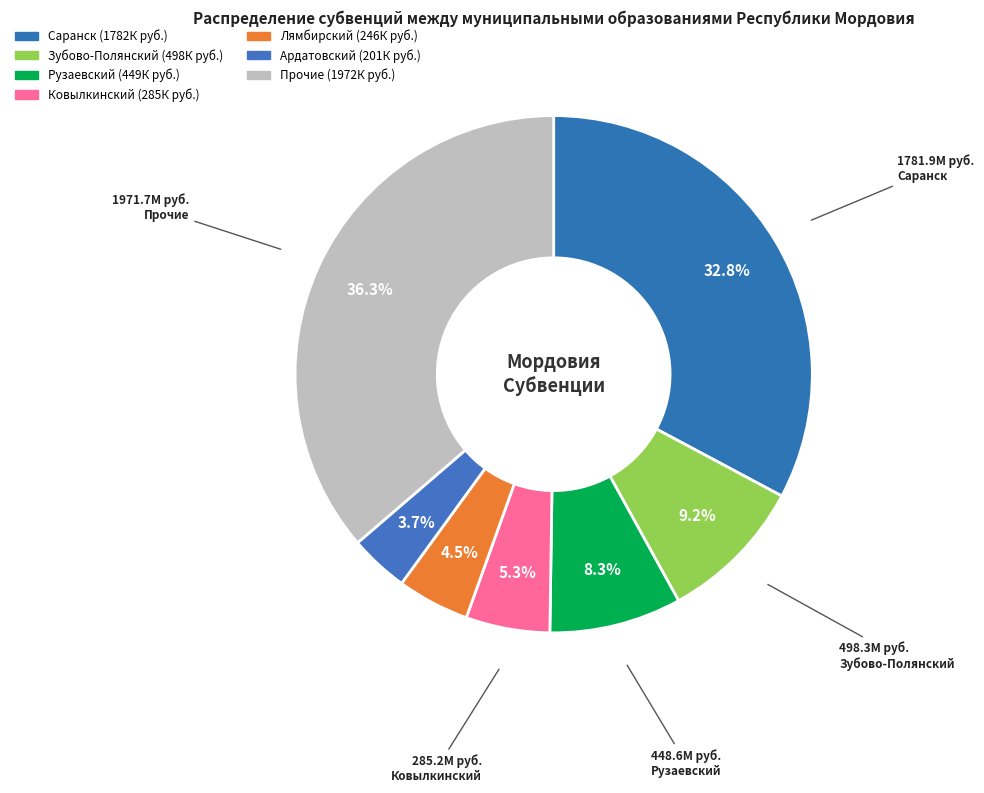

How many segments does this pie chart have?

7